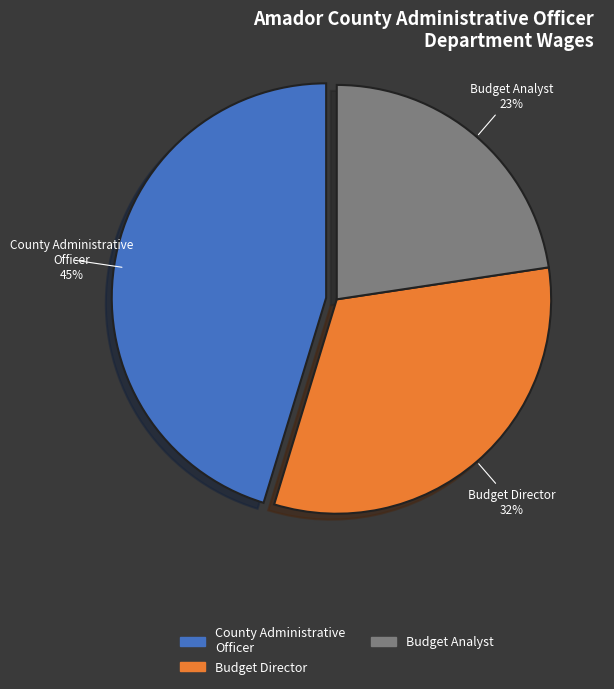

Is the sum of Budget Director and Budget Analyst greater than half?

Yes